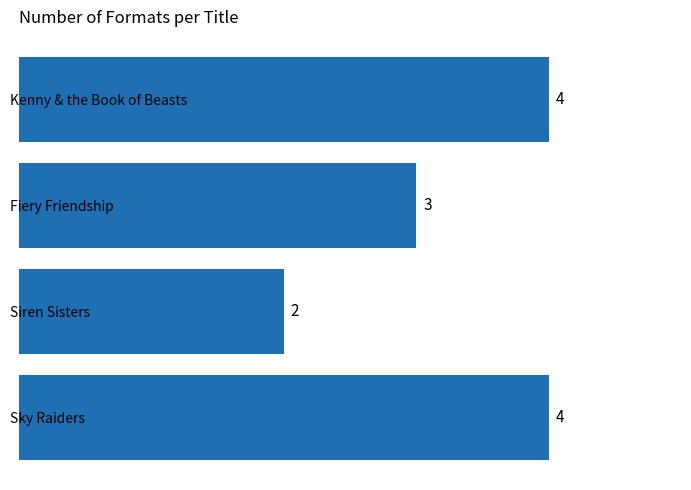

What is the difference between the maximum and minimum values?

2